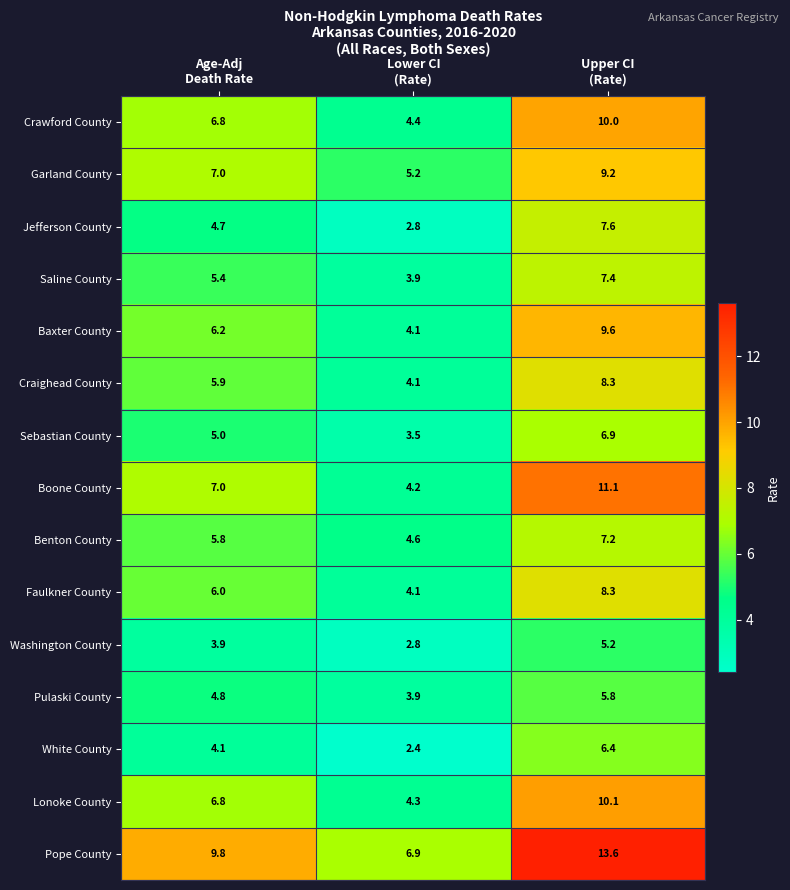

What is the sum of all Jefferson County values?

15.1